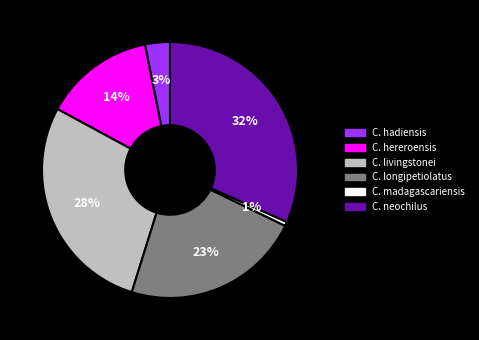

Between C. hadiensis and C. hereroensis, which is larger?

C. hereroensis